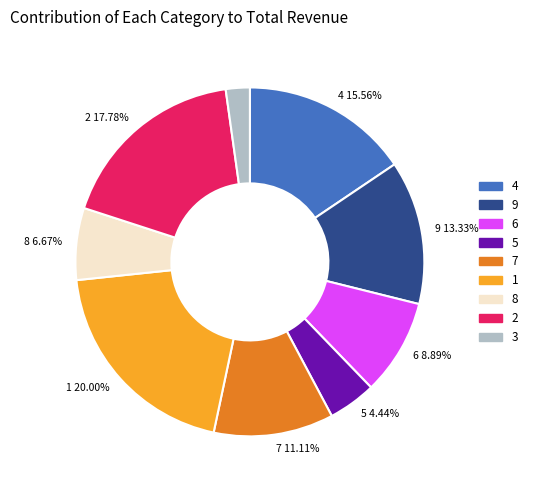

Is there a majority slice in this chart?

No